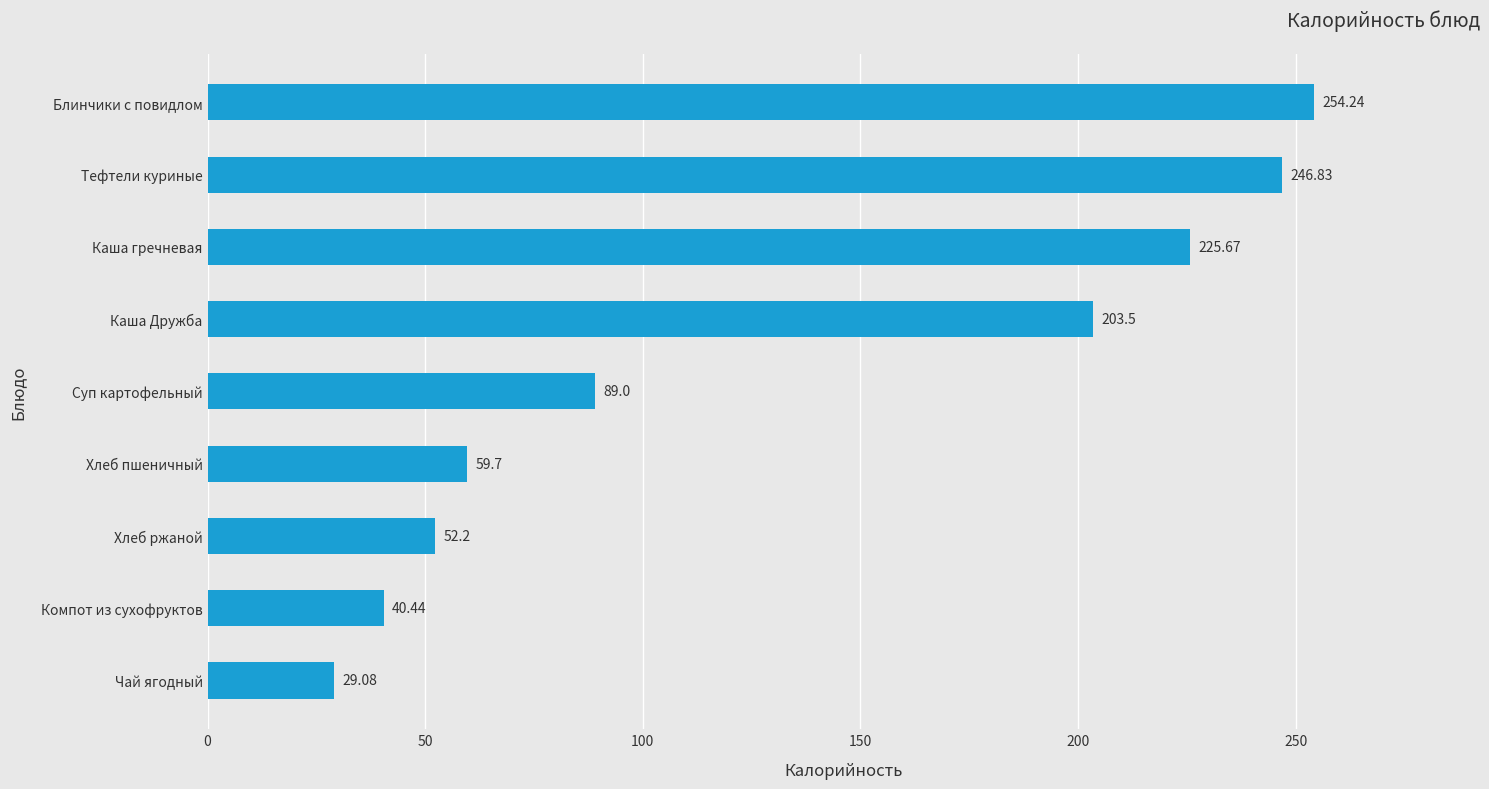

How many series are shown in this chart?

1